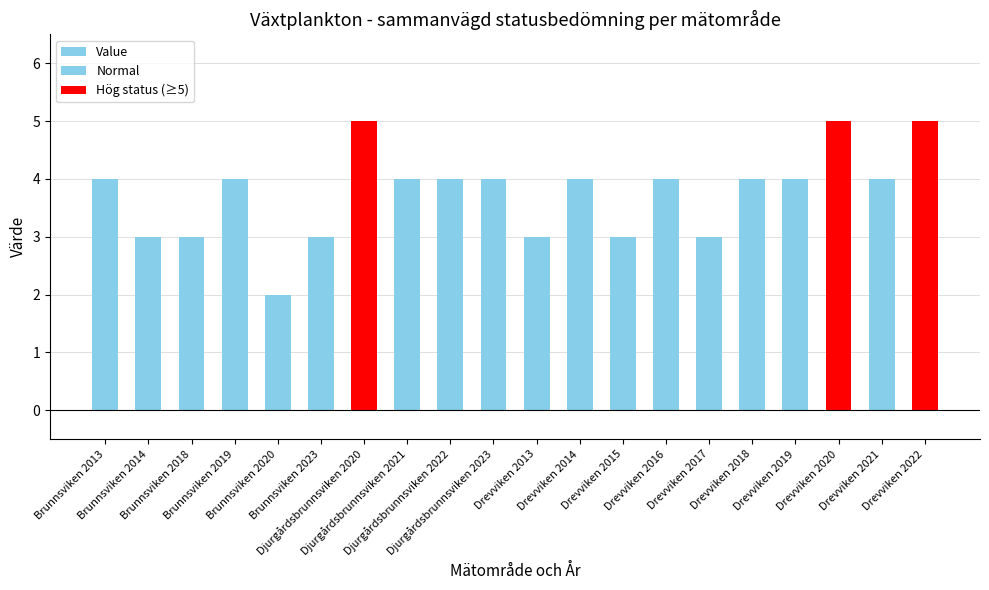

Reading left to right, list all the values displayed in this chart.

Brunnsviken 2013=4	Brunnsviken 2014=3	Brunnsviken 2018=3	Brunnsviken 2019=4	Brunnsviken 2020=2	Brunnsviken 2023=3	Djurgårdsbrunnsviken 2020=5	Djurgårdsbrunnsviken 2021=4	Djurgårdsbrunnsviken 2022=4	Djurgårdsbrunnsviken 2023=4	Drevviken 2013=3	Drevviken 2014=4	Drevviken 2015=3	Drevviken 2016=4	Drevviken 2017=3	Drevviken 2018=4	Drevviken 2019=4	Drevviken 2020=5	Drevviken 2021=4	Drevviken 2022=5